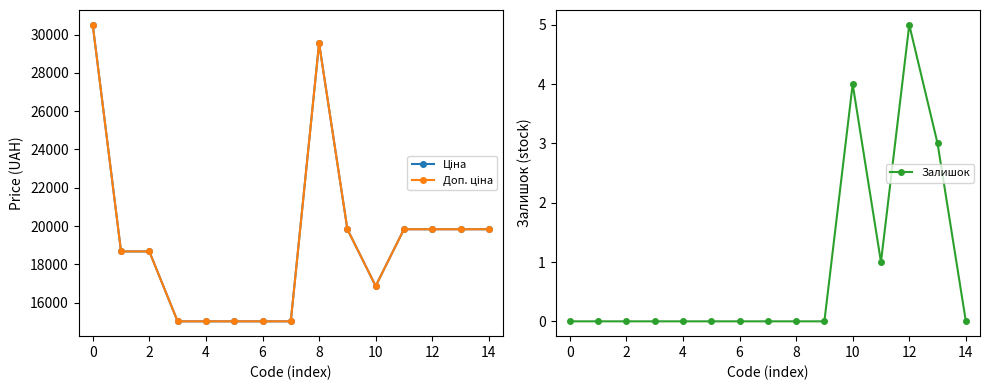

True or false: Залишок has more than 1 interior local peaks.

True